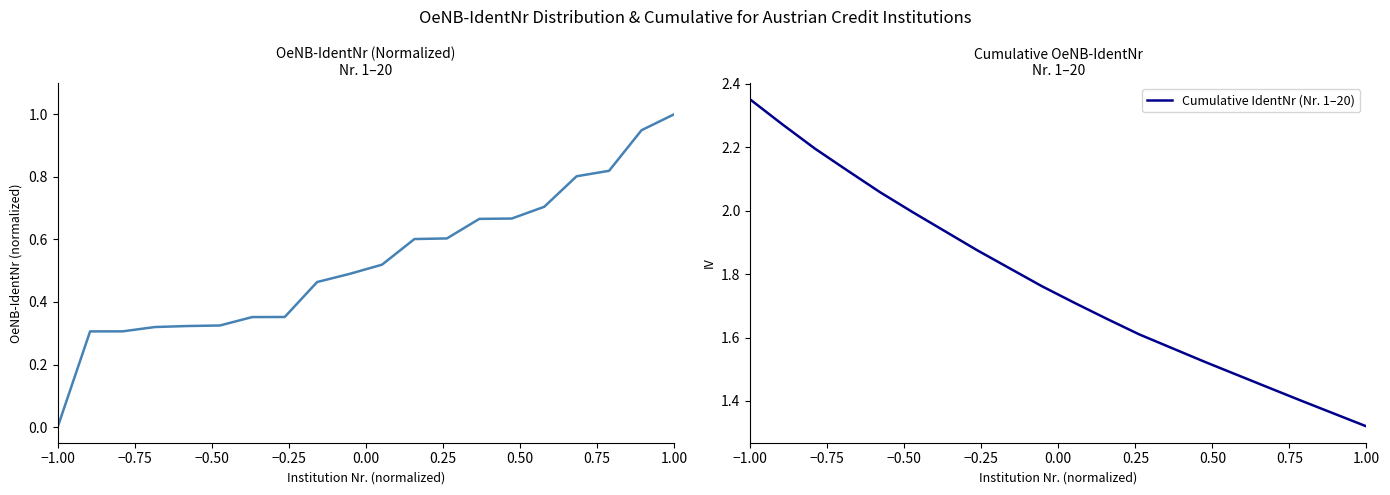

True or false: Cumulative IdentNr (Nr. 1–20) and OeNB-IdentNr (normalized) intersect in this chart.

False